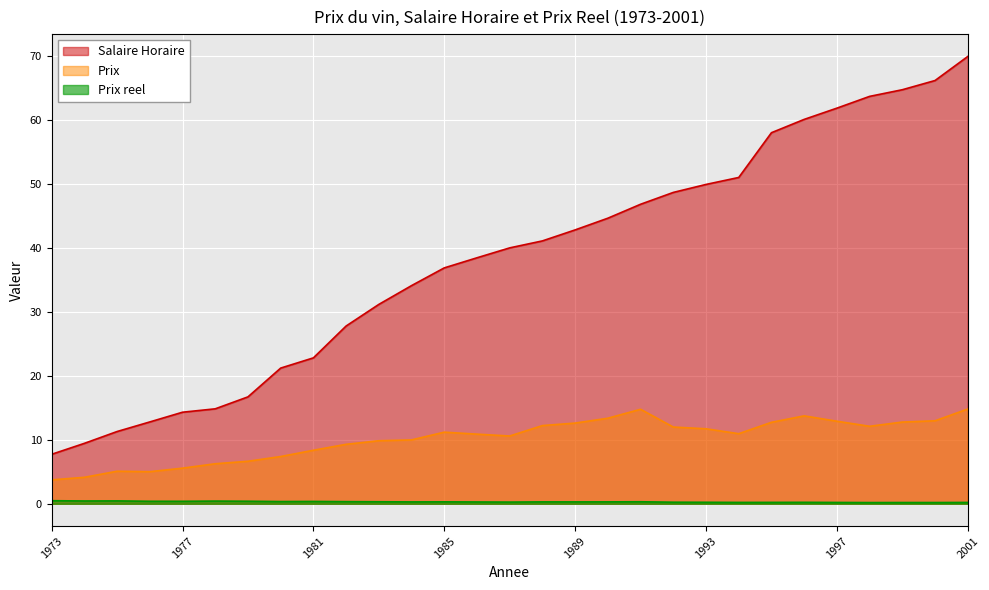

True or false: Prix reel and Prix intersect in this chart.

False